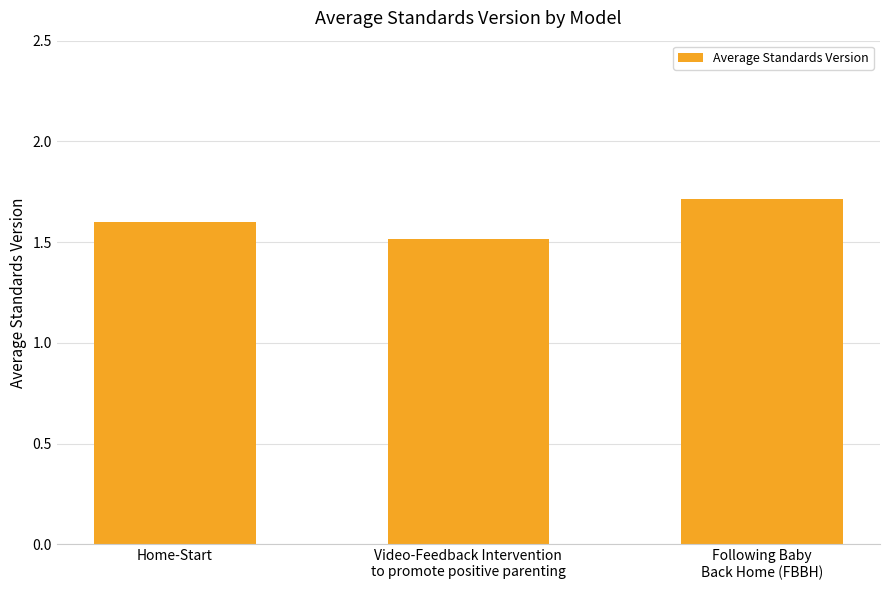

How many bars are there in total?

3